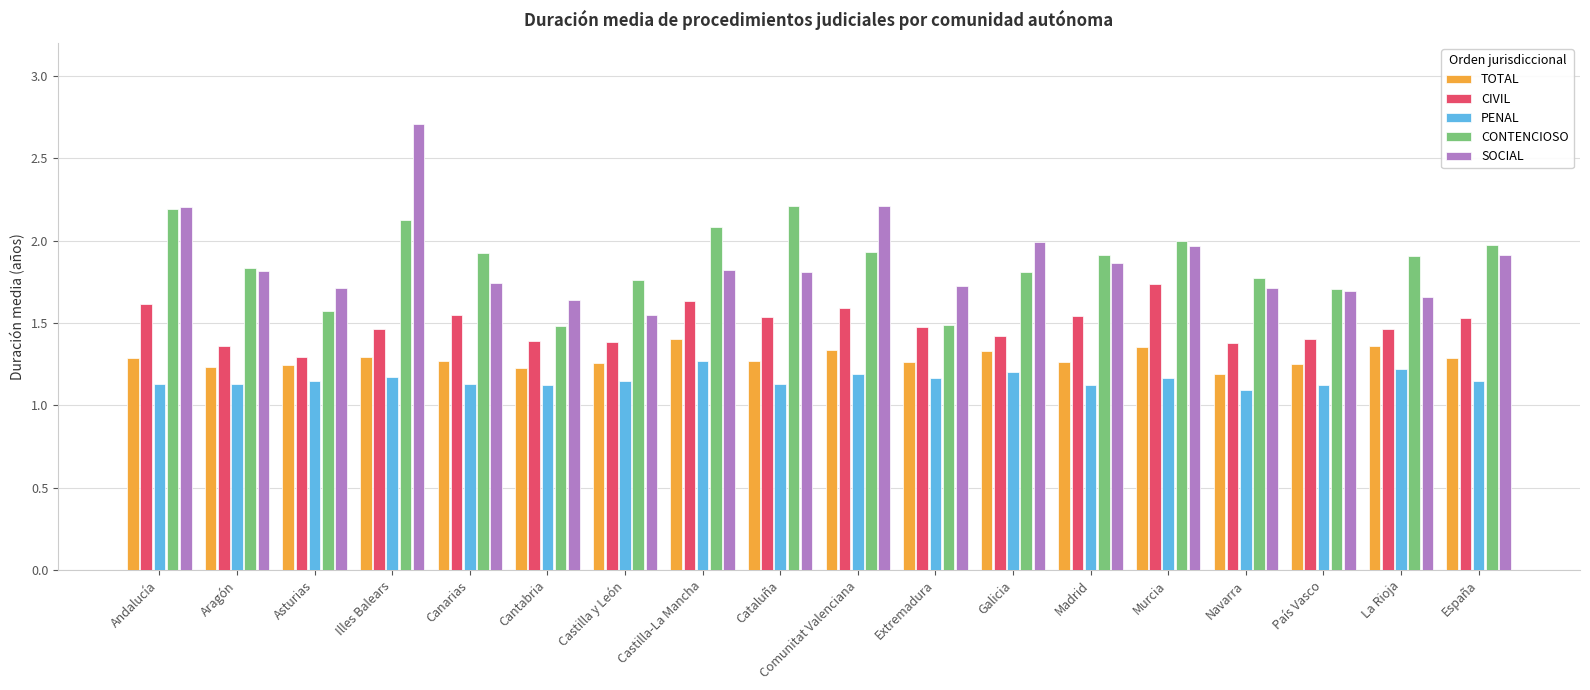

What is the sum of all PENAL values?

20.8